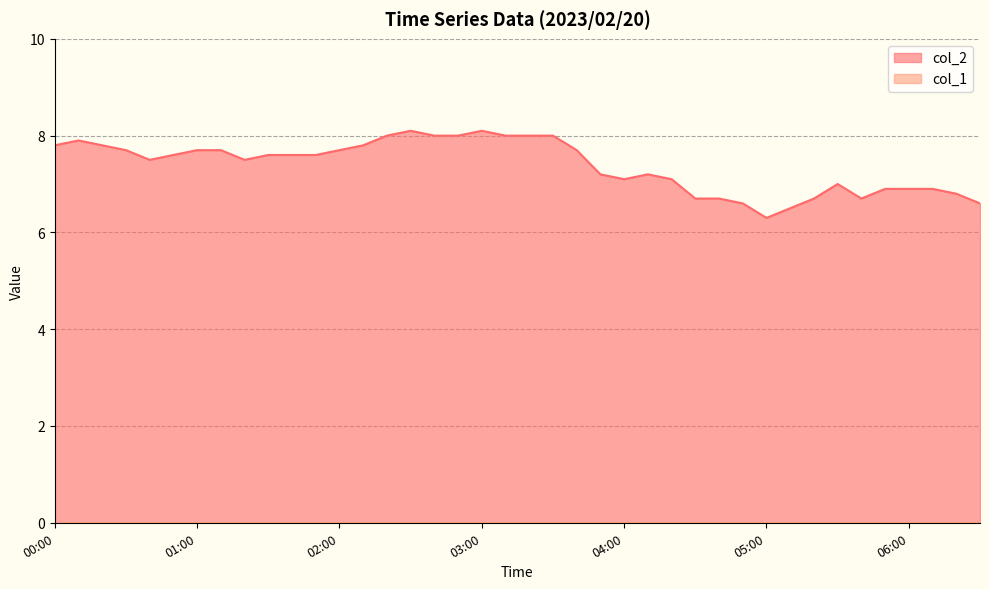

What is the label of the 32nd point from the right?

01:20